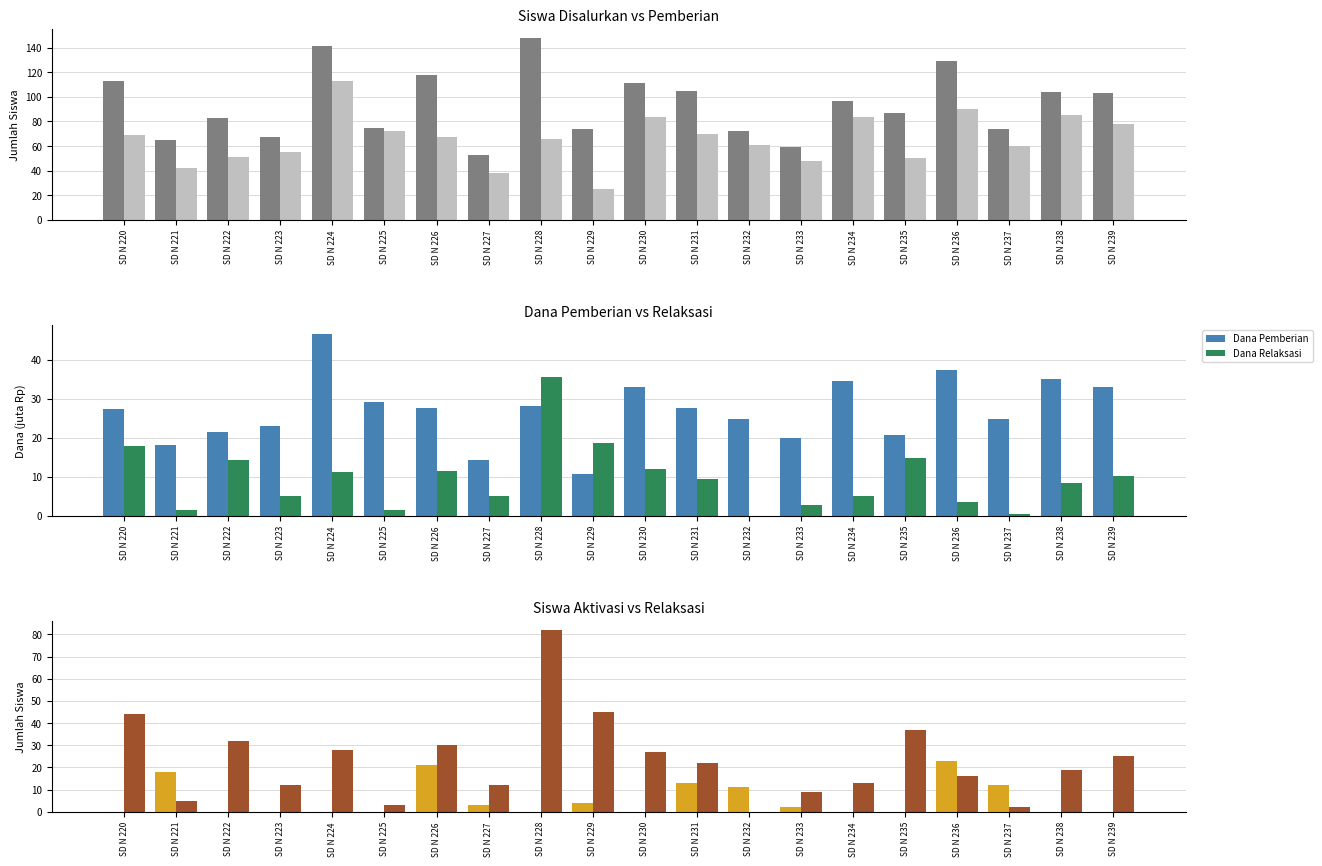

Is the value of Dana Pemberian at SD N 237 greater than the value of Dana Relaksasi at SD N 224?

Yes